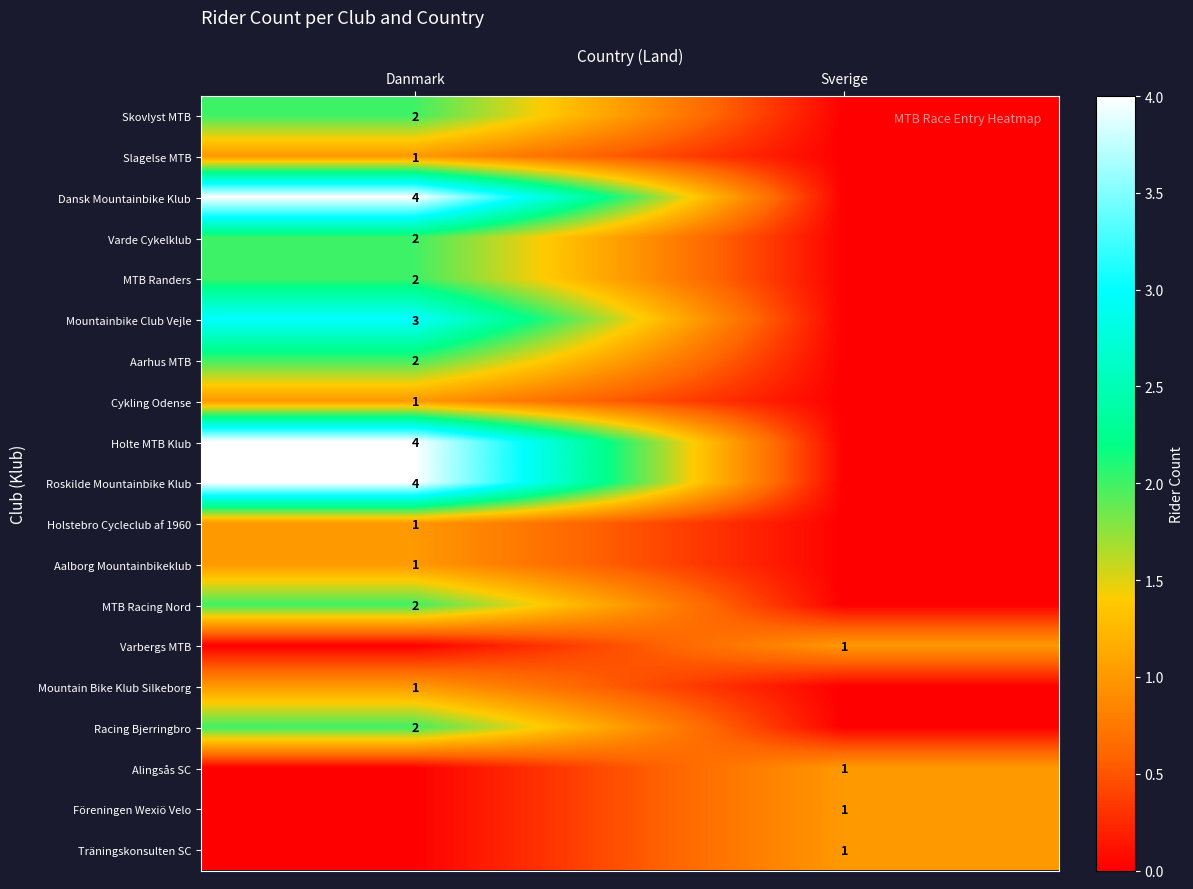

The value of Holstebro Cycleclub af 1960 at Danmark is 0. True or false?

False